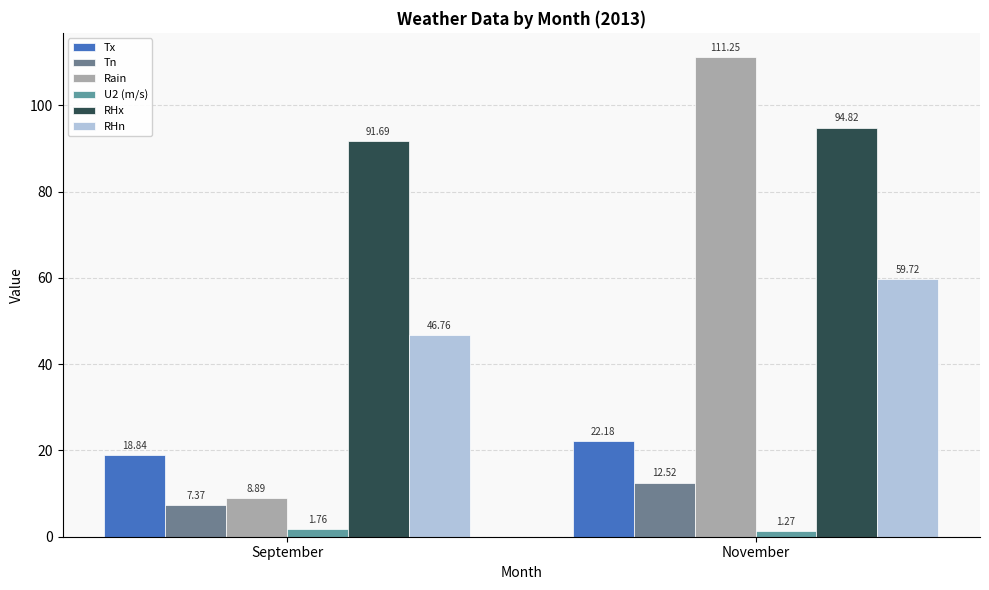

Does the chart contain stacked bars?

No